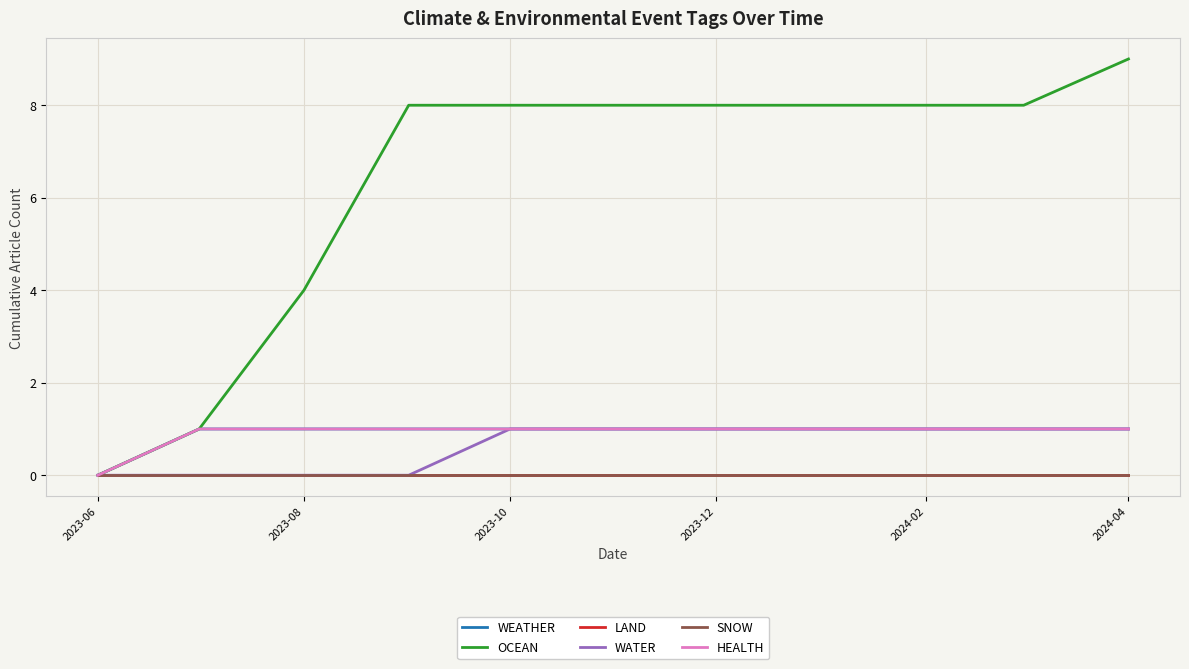

True or false: SNOW and HEALTH intersect in this chart.

False